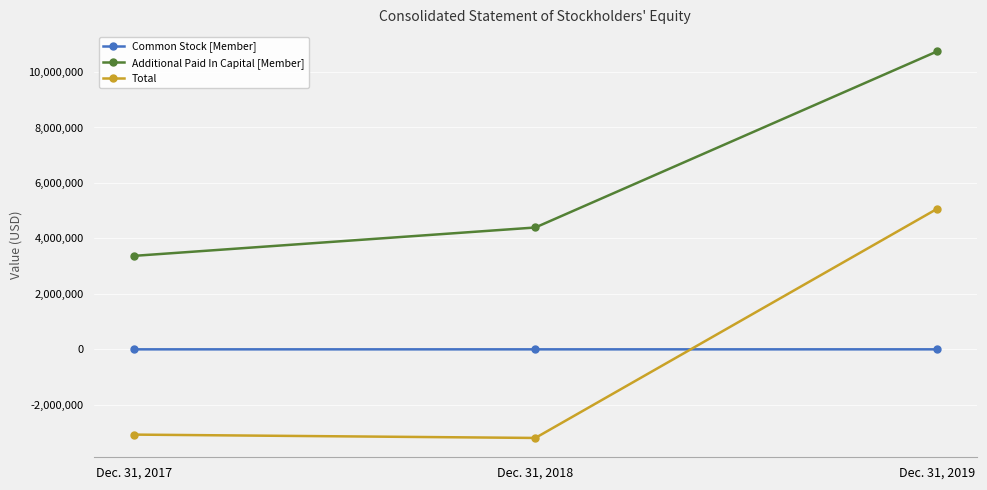

Which series has the largest total across all categories?

Additional Paid In Capital [Member]